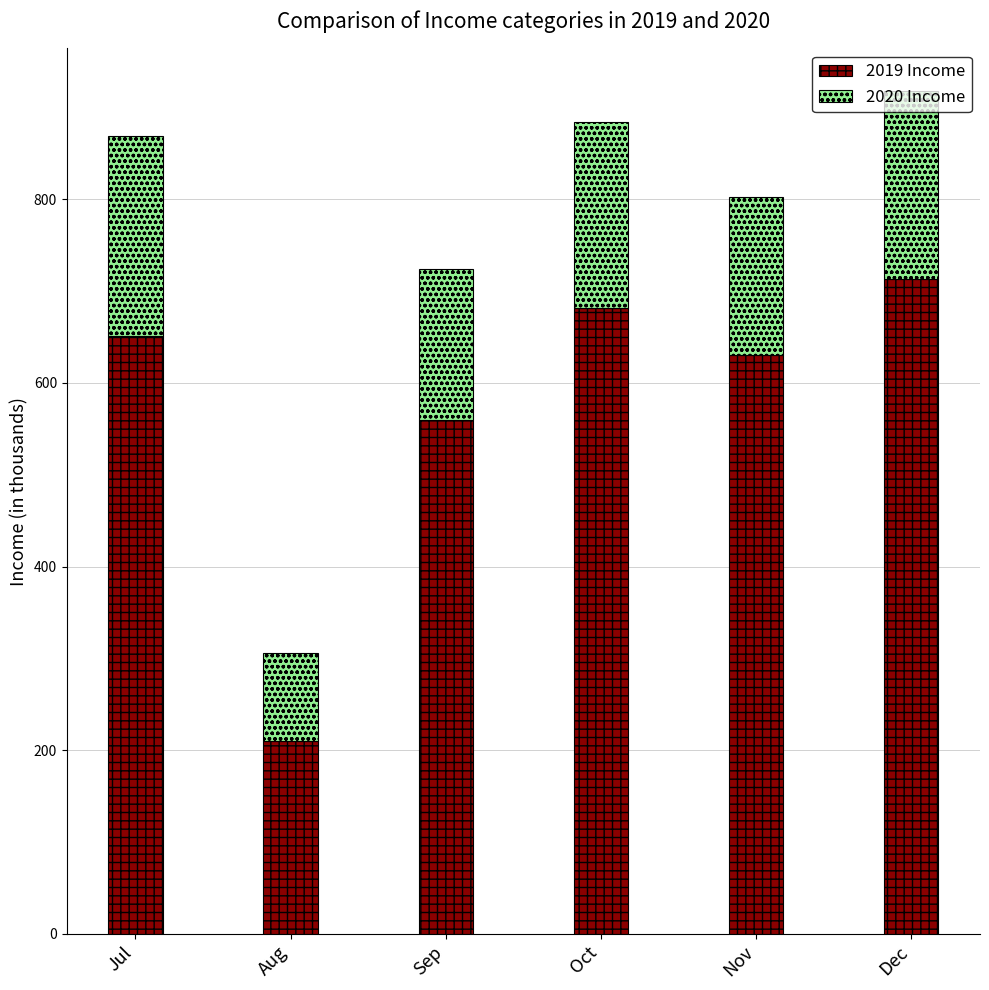

How many data points does each series have?

6